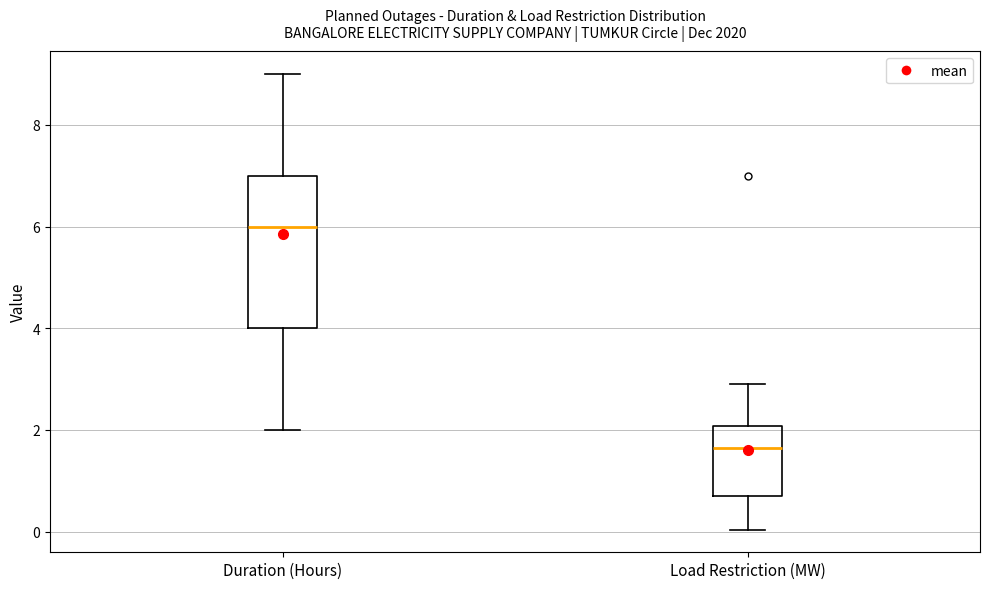

Reading left to right, read every box against the y-axis: the position of its median line, the range the box covers, and the ends of its whiskers. The values are not printed on the chart, so give them approximately, as read against the axis.

Duration (Hours): median 6.0, box 4.0 to 7.0, whiskers 2.0 to 9.0
Load Restriction (MW): median 1.6, box 0.8 to 2.0, whiskers 0.0 to 3.0